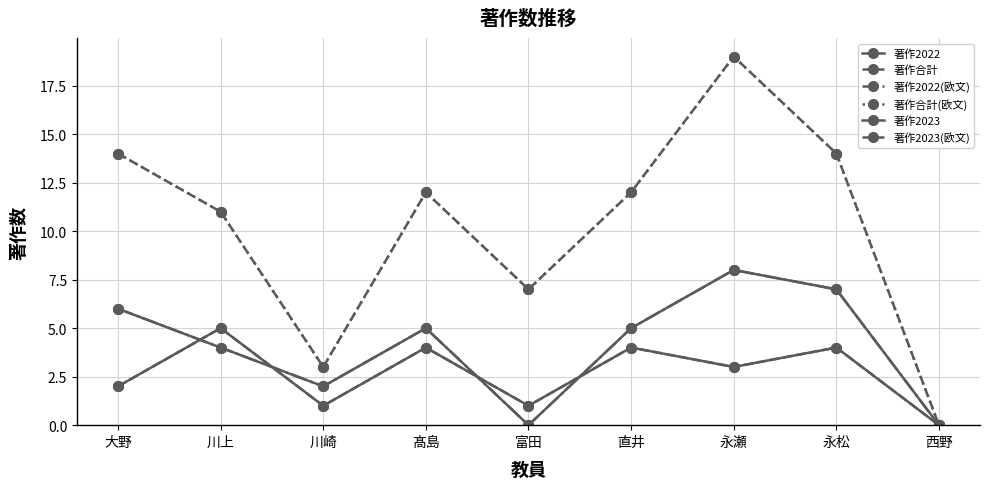

Between 西野 and 川上, which is larger?

川上